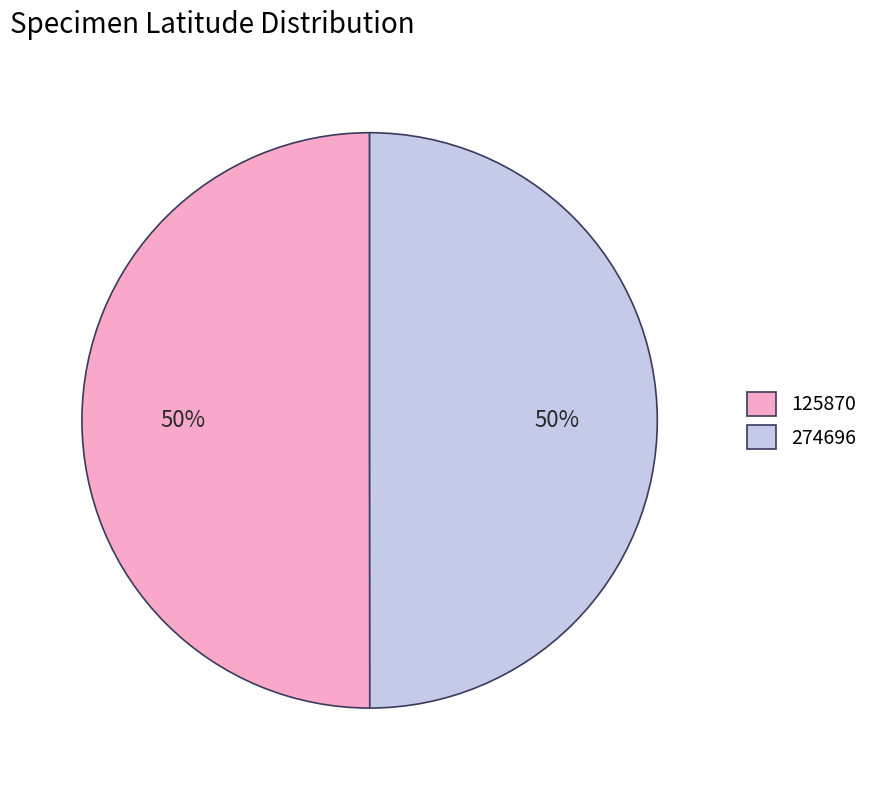

How many segments does this pie chart have?

2